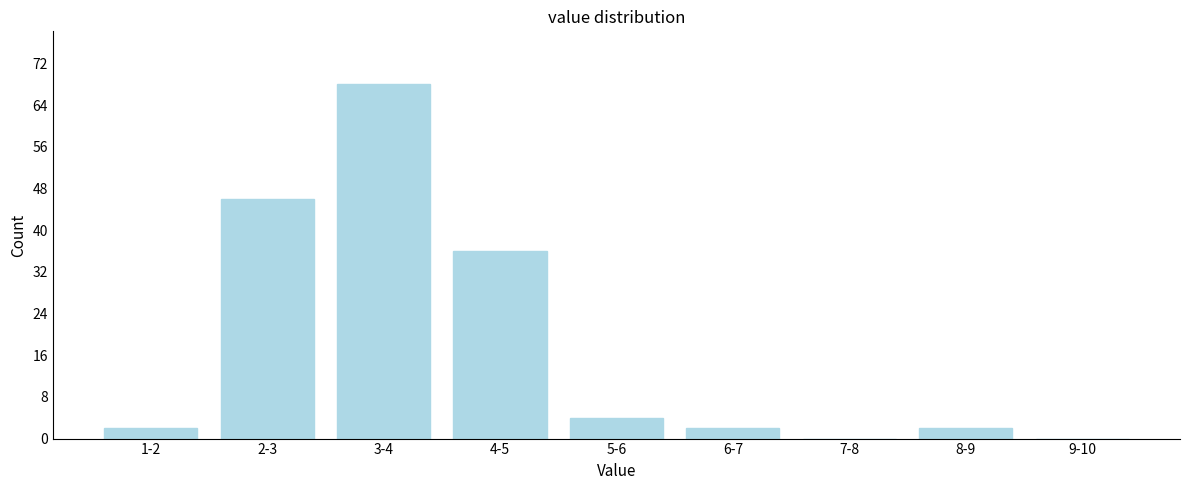

Reading left to right, extract all data points from this chart.

1-2=2	2-3=46	3-4=68	4-5=36	5-6=4	6-7=2	7-8=0	8-9=2	9-10=0